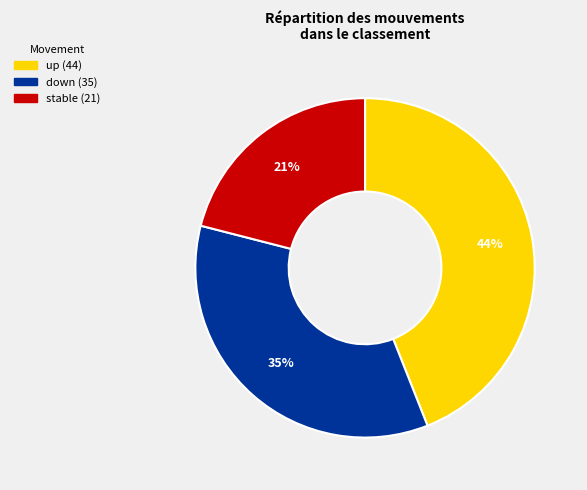

Is there any slice that represents more than half of the pie?

No